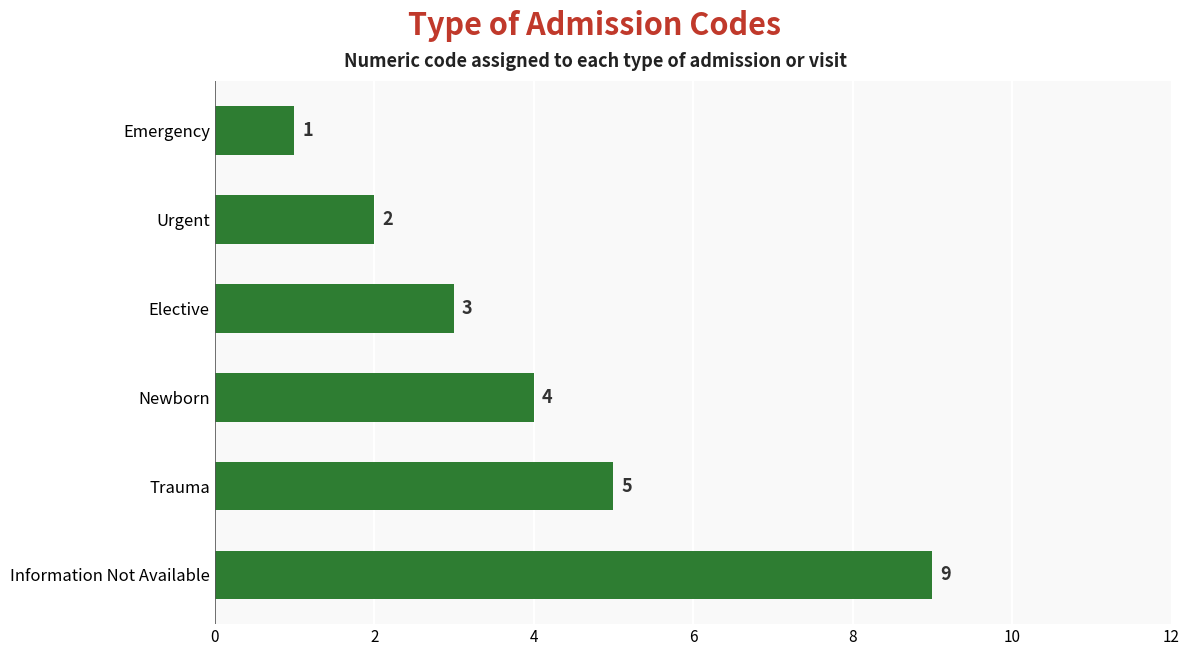

Where is the data nearest to the value 5?

Trauma